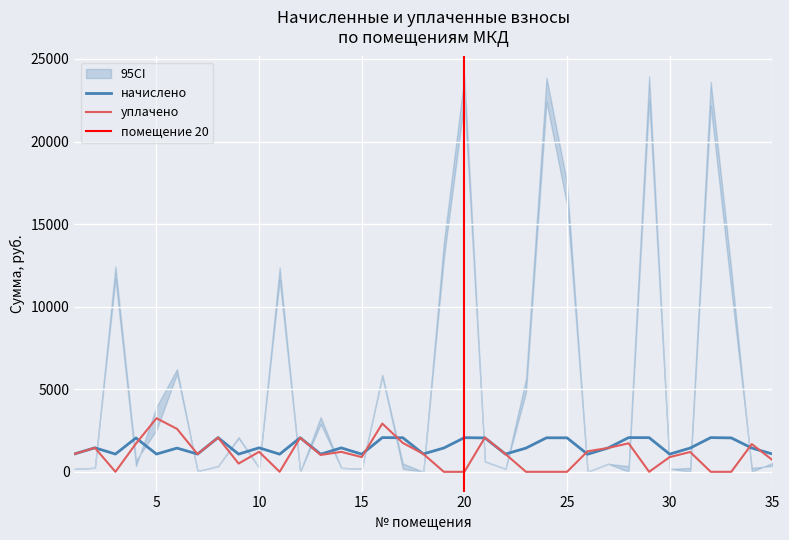

Which series changed the most between 2 and 23?

уплачено